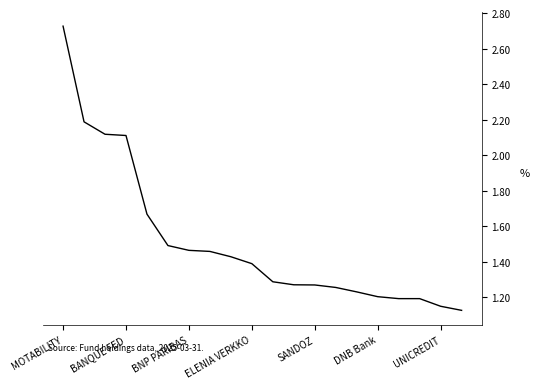

What is the difference between the maximum and minimum values?

1.6